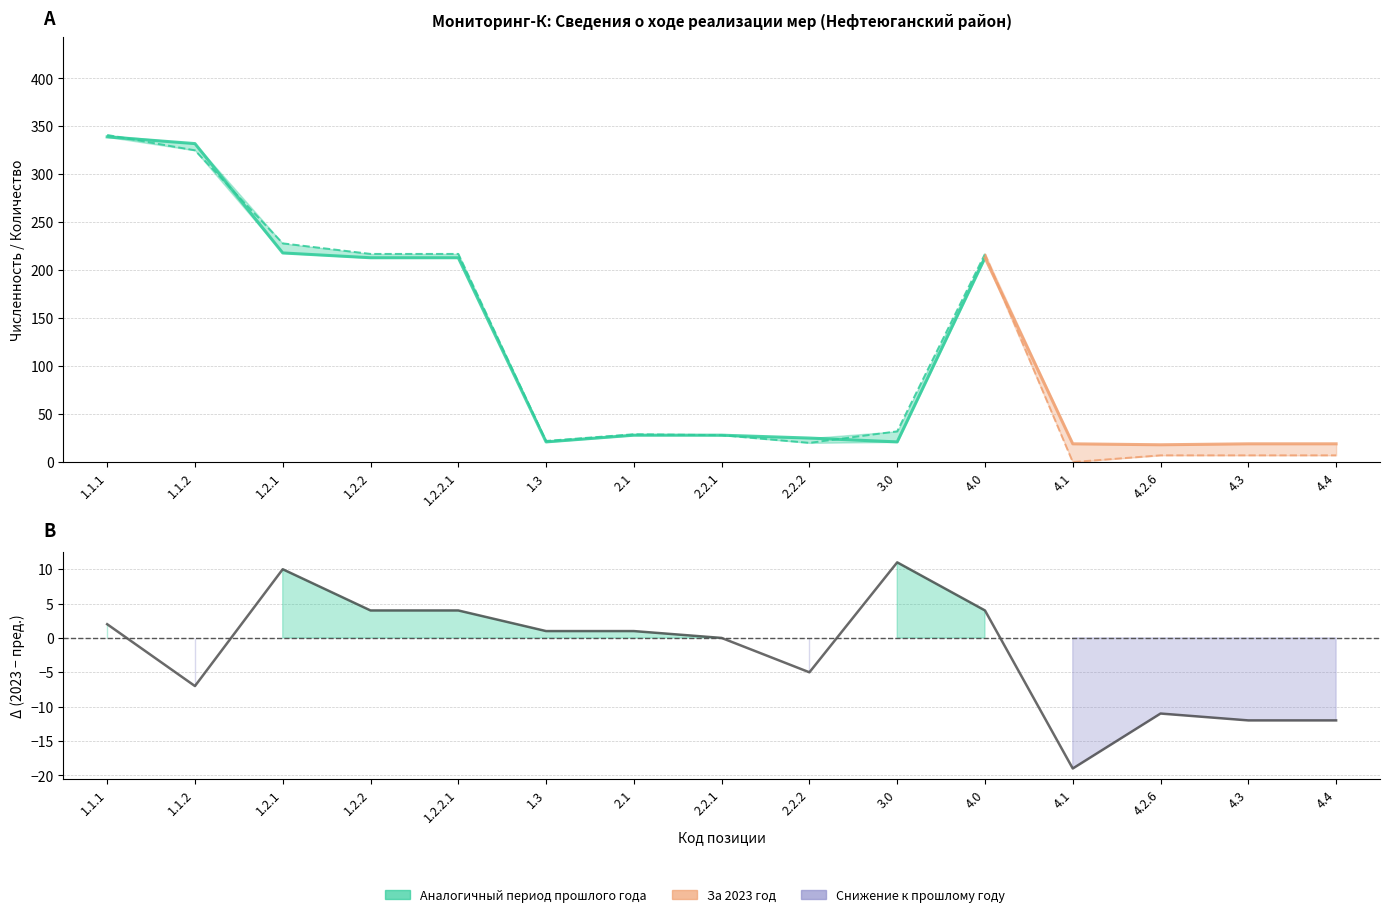

Which series ends up on top after the final intersection of current_year and previous_year?

previous_year